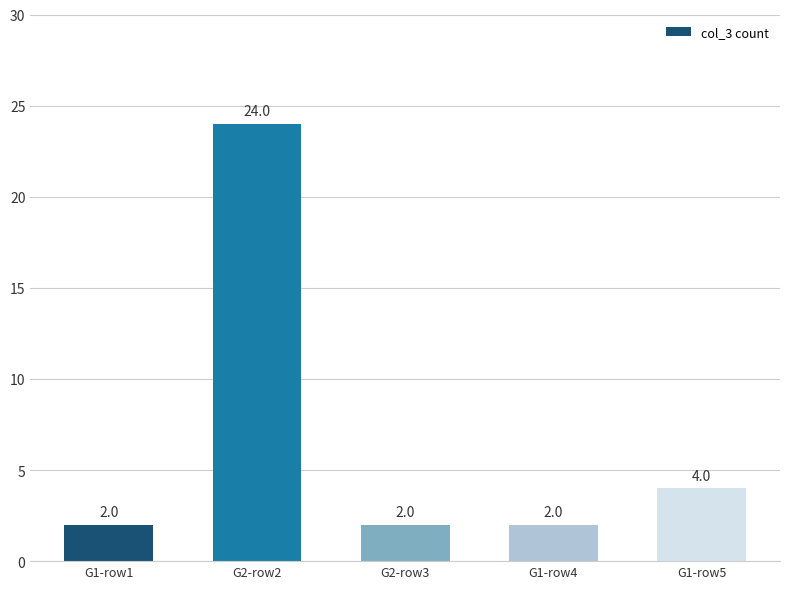

How many bars are there in total?

5